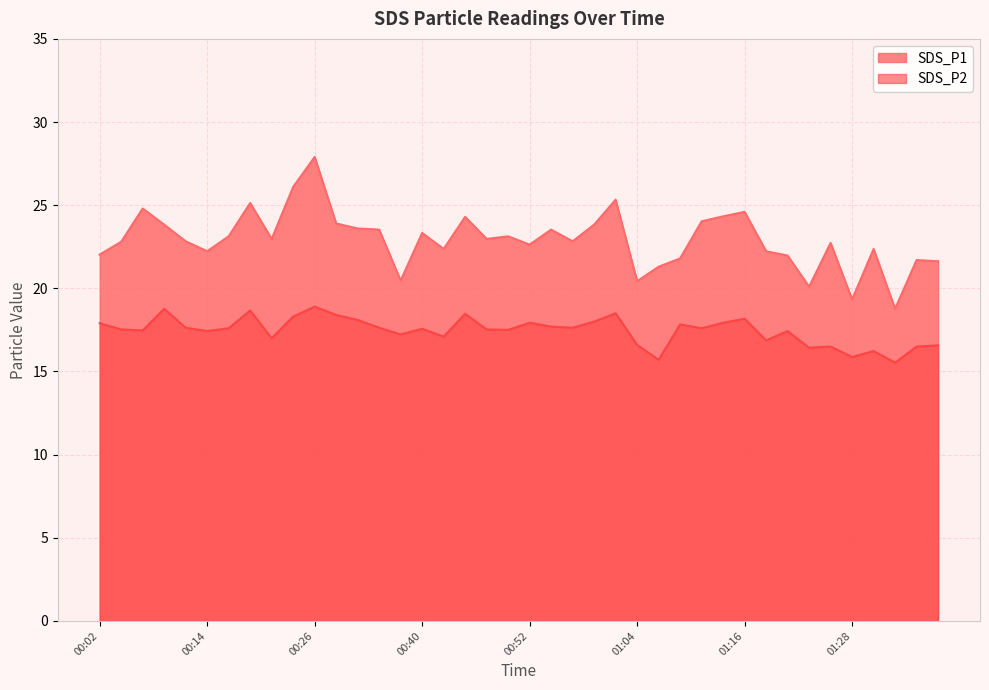

Which category has the highest value across all series?

00:26